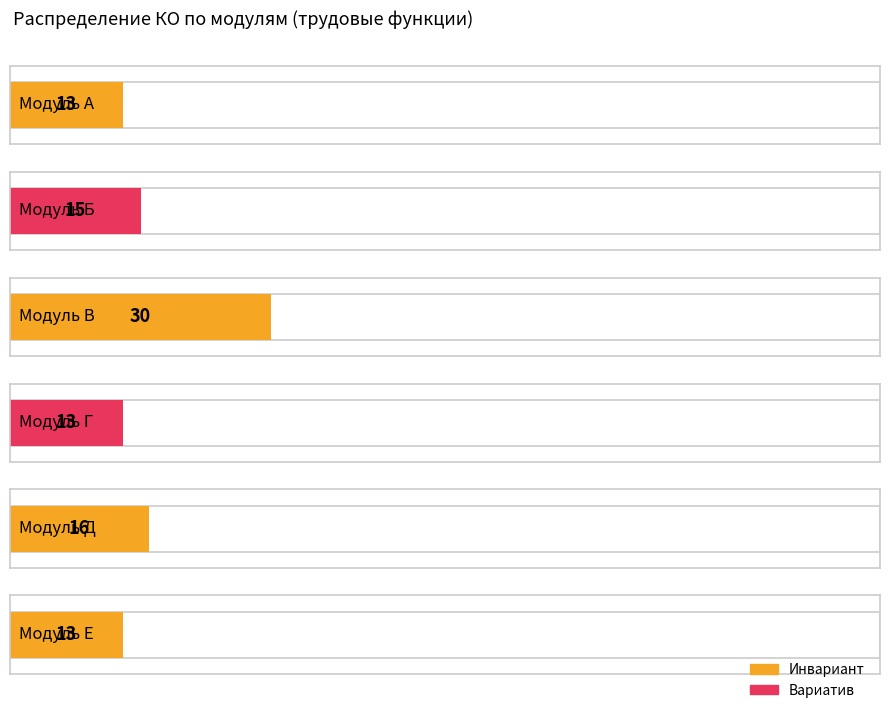

Is it true that the value at Модуль Б is 9?

False